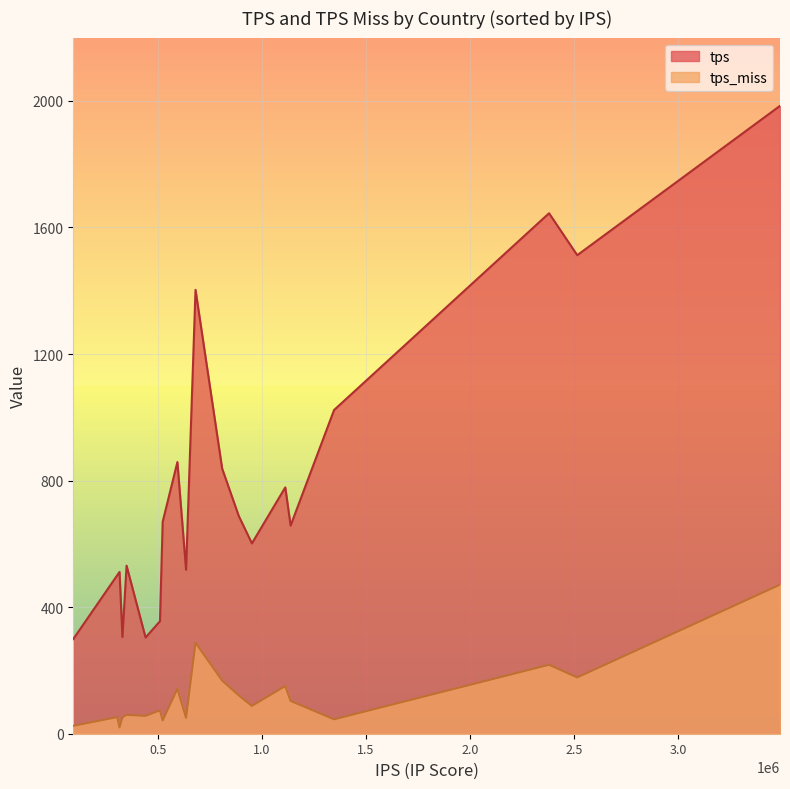

At which label is tps_miss closest to 245?

DE